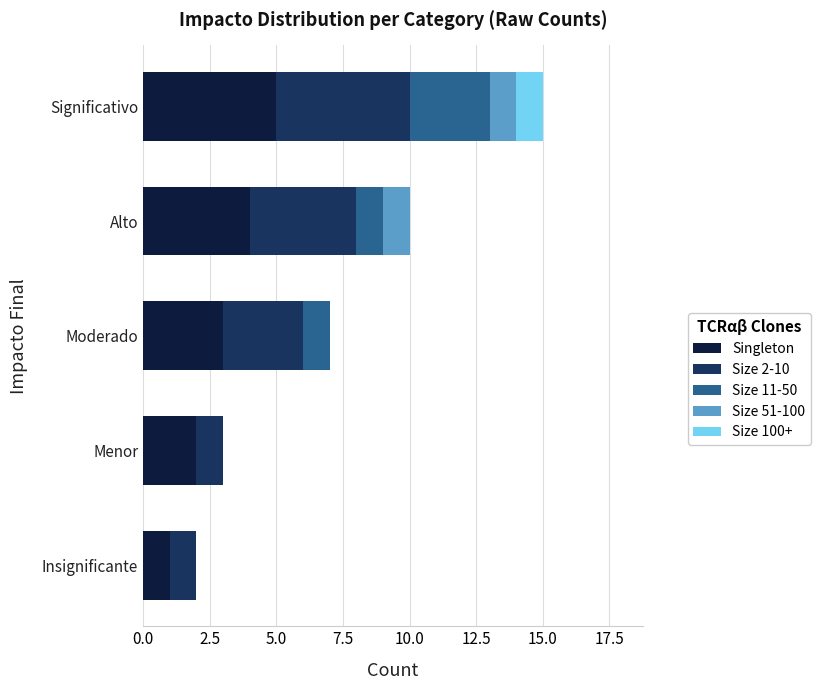

At which category is the sum across all series the highest?

Significativo